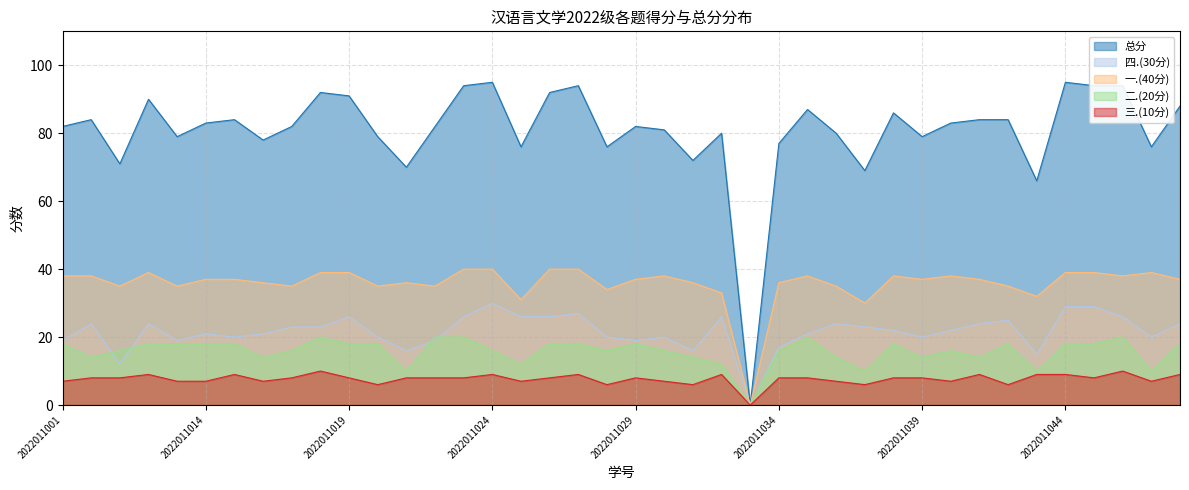

Which series has the widest spread of values?

总分